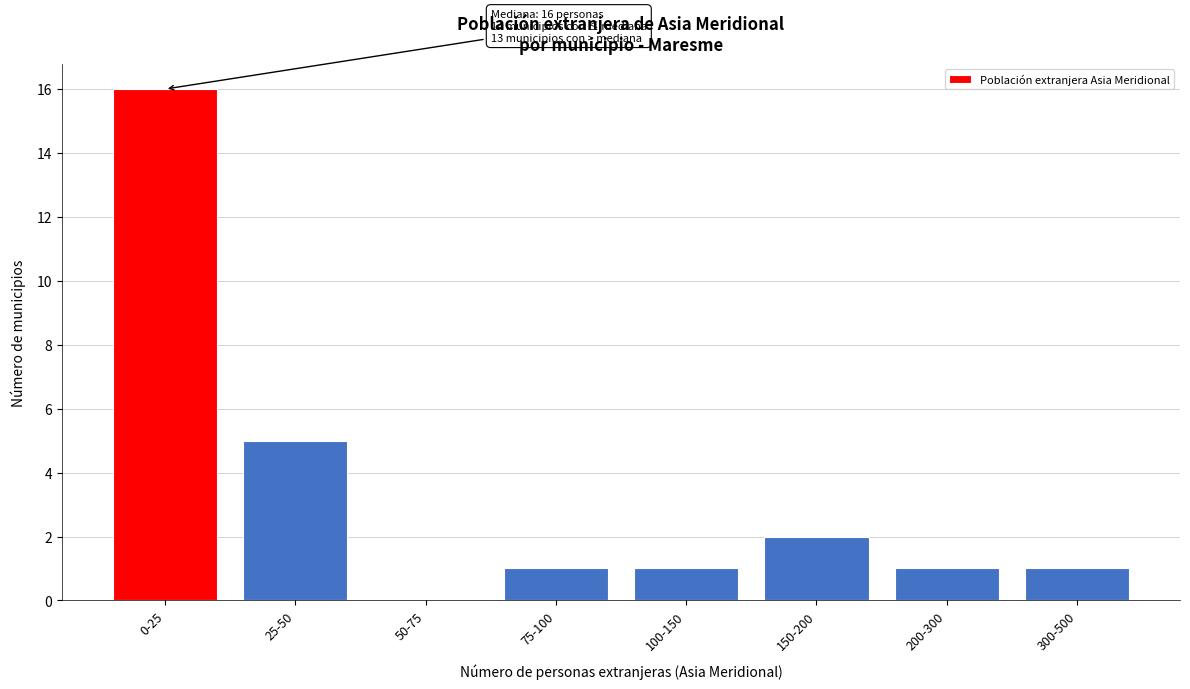

Reading left to right, extract all data points from this chart.

0-25=16	25-50=5	50-75=0	75-100=1	100-150=1	150-200=2	200-300=1	300-500=1